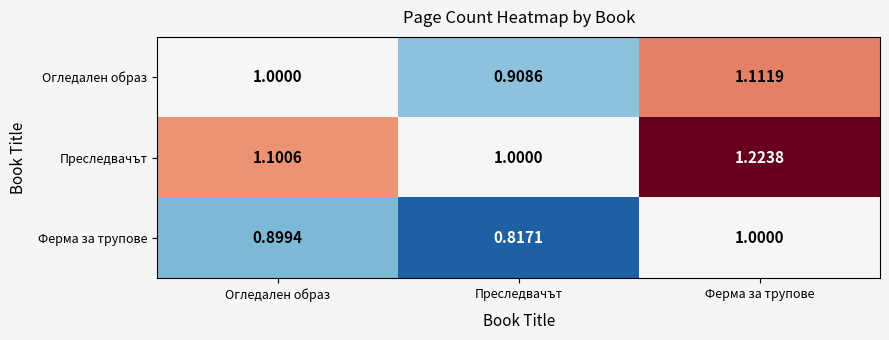

Rank the series by their average value, from lowest to highest.

Ферма за трупове, Огледален образ, Преследвачът